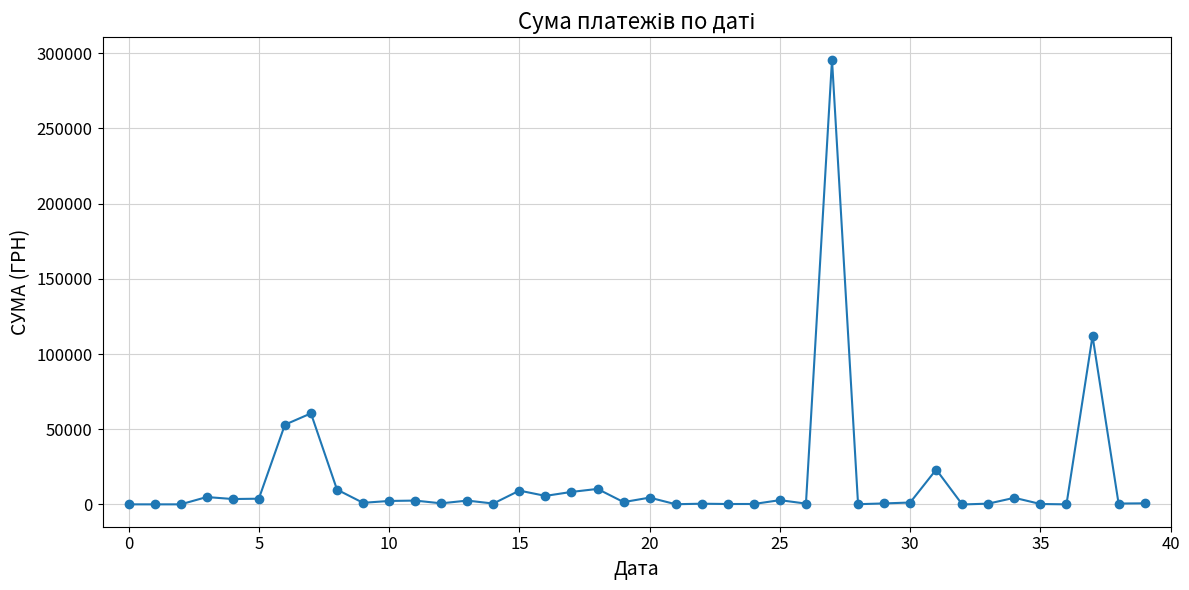

True or false: there are more than 0 points higher than both neighbors.

True